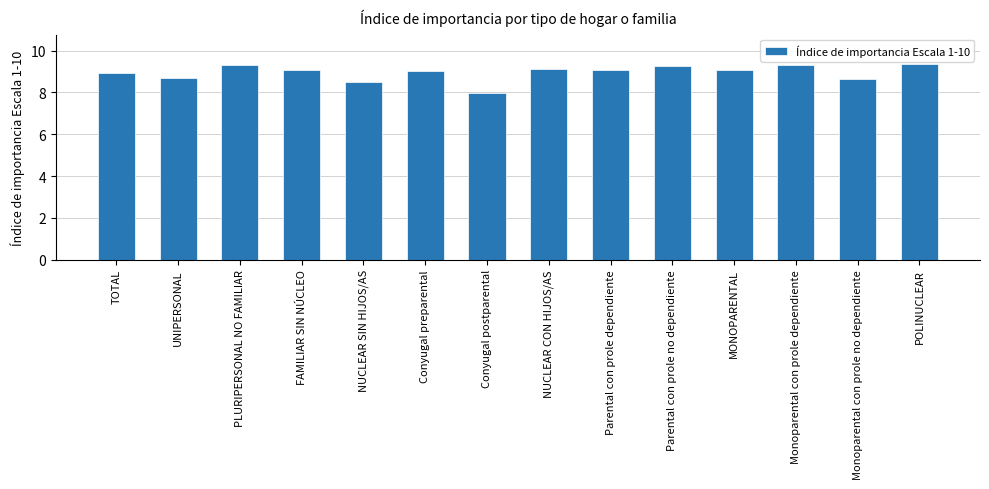

What is the approximate value at Parental con prole no dependiente?

9.3